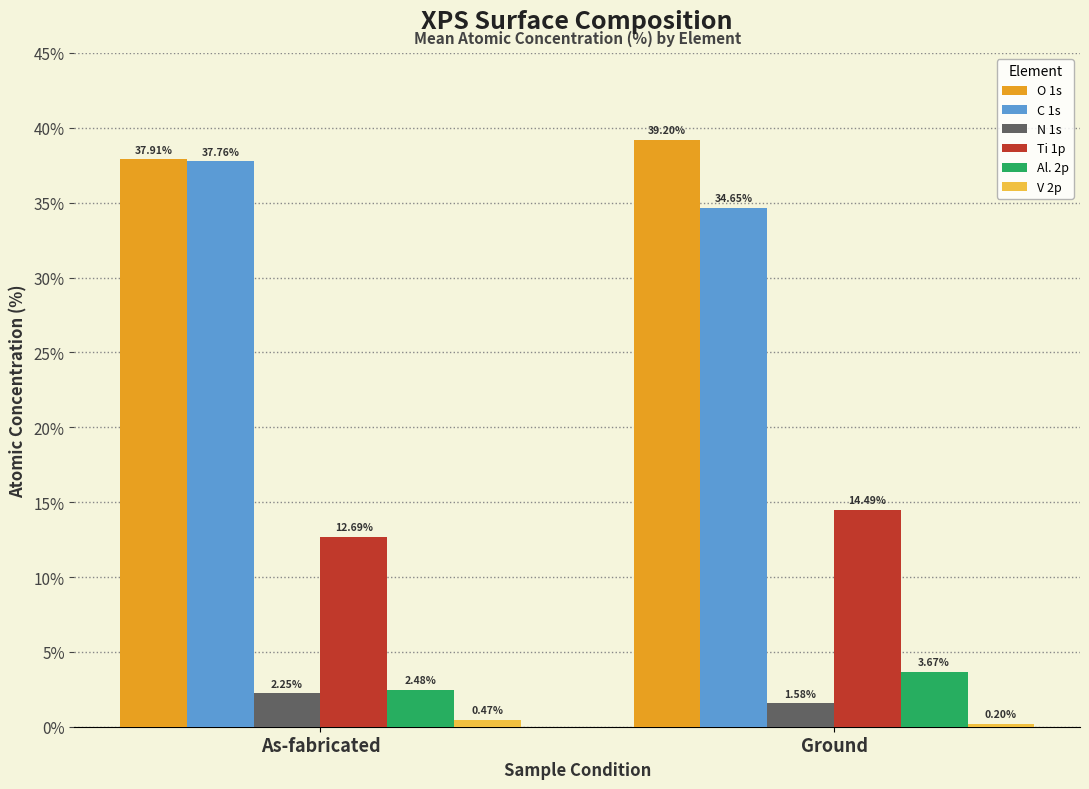

What is the sum of all V 2p values?

0.7